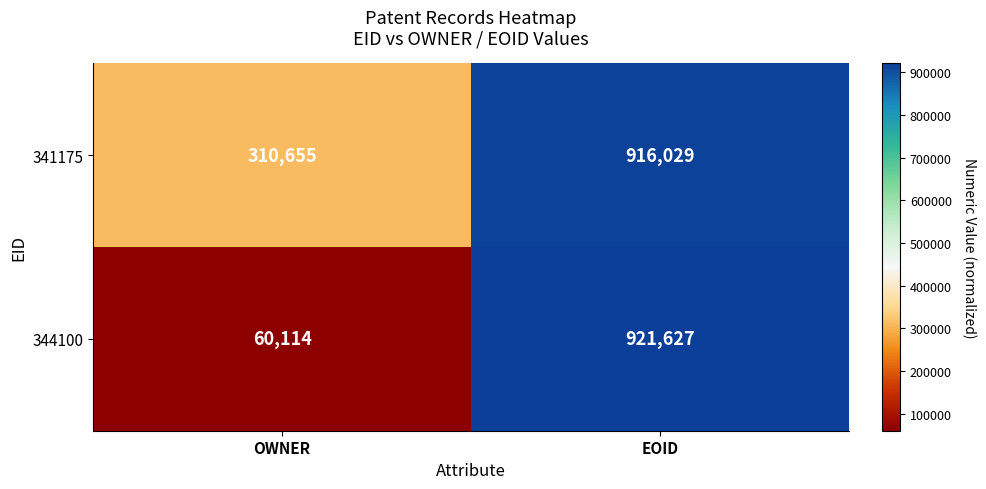

At which label does 341175 reach its minimum?

OWNER